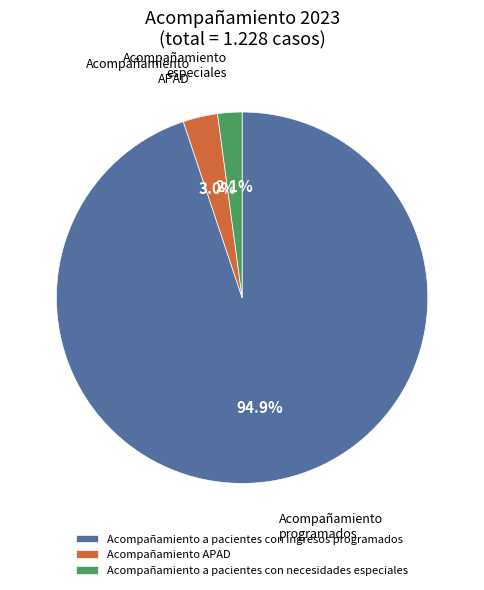

How much of the chart is everything except Acompañamiento APAD?

97.0%